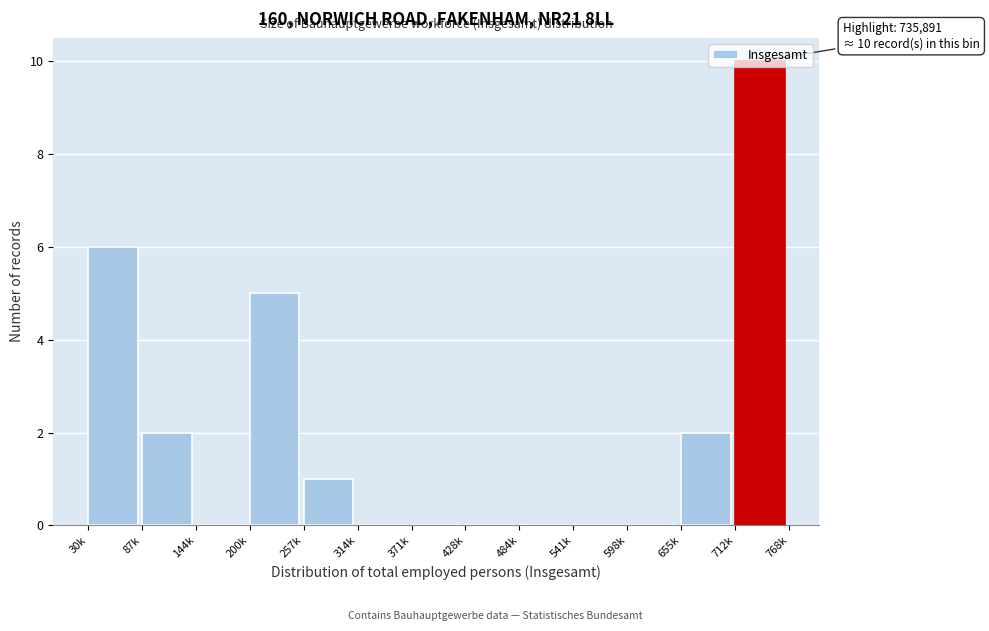

What is the greatest value displayed?

10